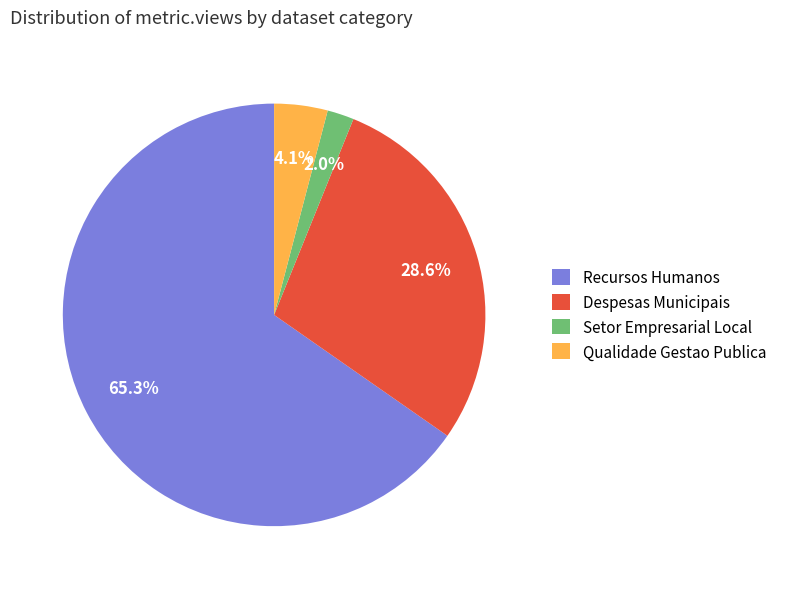

What portion of the pie excludes Setor Empresarial Local?

98.0%